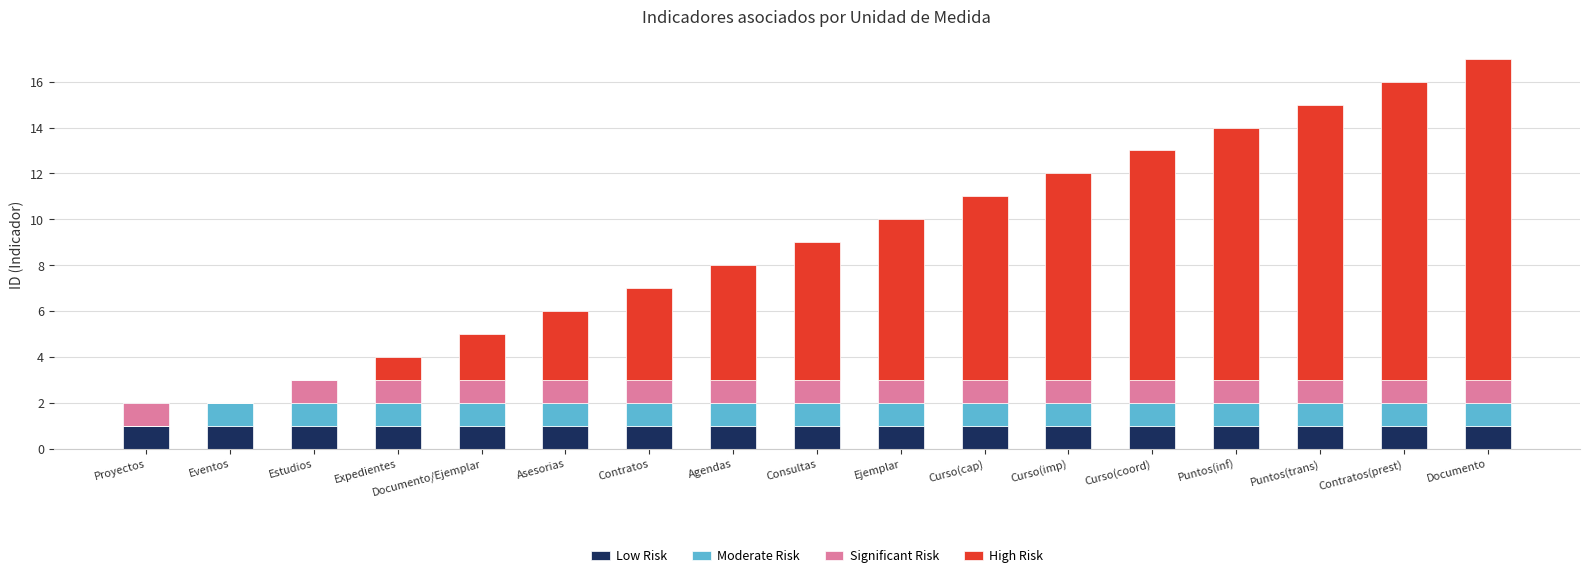

Which series has the widest spread of values?

High Risk